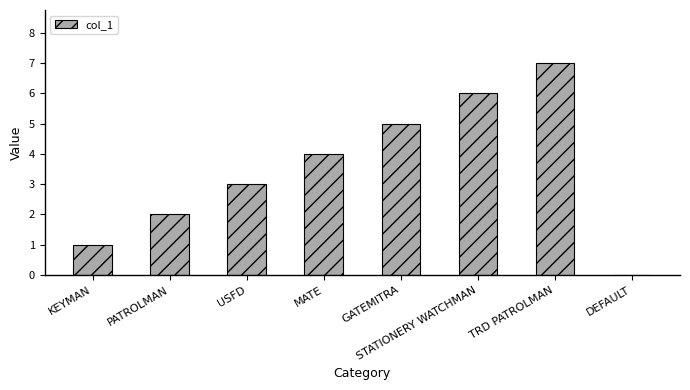

Reading left to right, extract all data points from this chart.

1	2	3	4	5	6	7	0